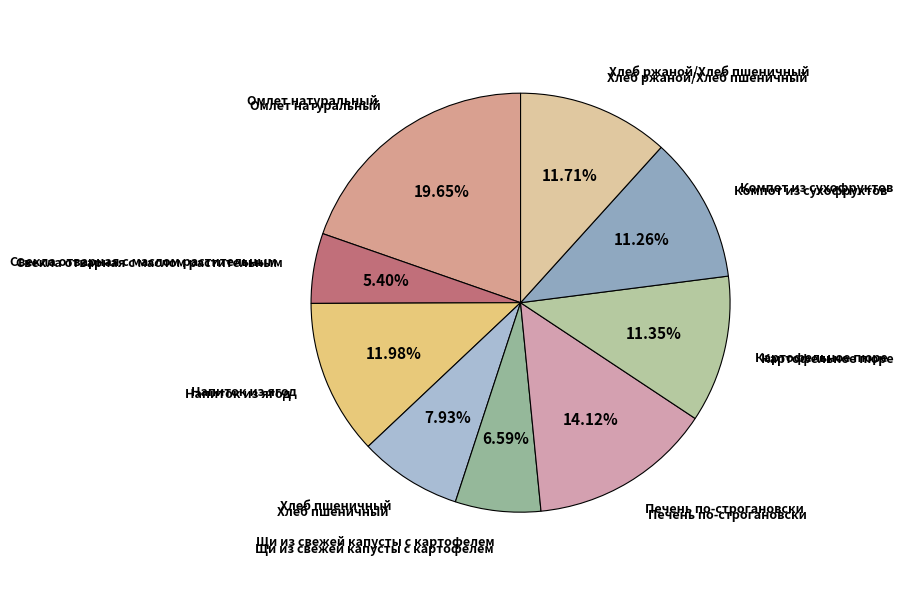

Between Напиток из ягод and Печень по-строгановски, which is larger?

Печень по-строгановски